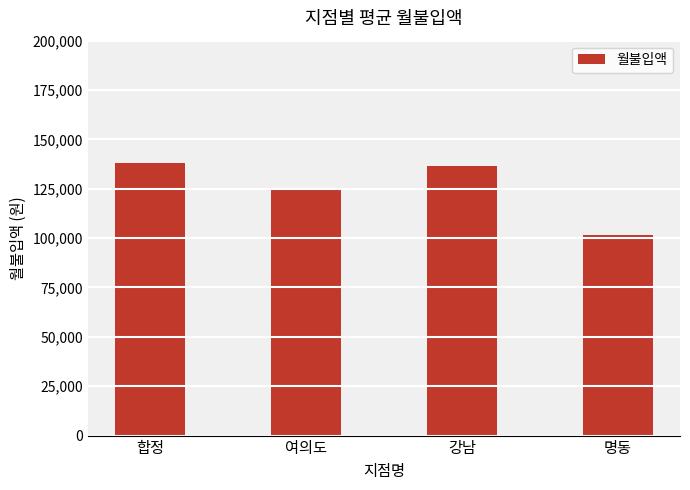

Approximately how many times larger is the value at 강남 compared to 명동?

1.3